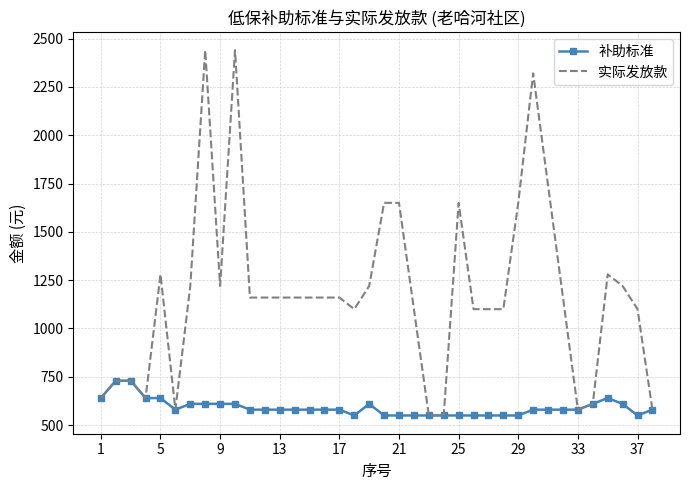

What is the greatest value displayed?

2440